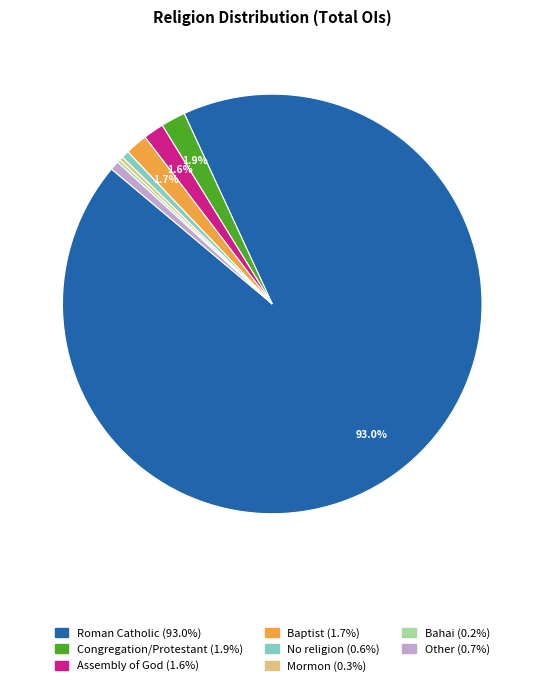

What is the largest slice in the pie chart?

Roman Catholic